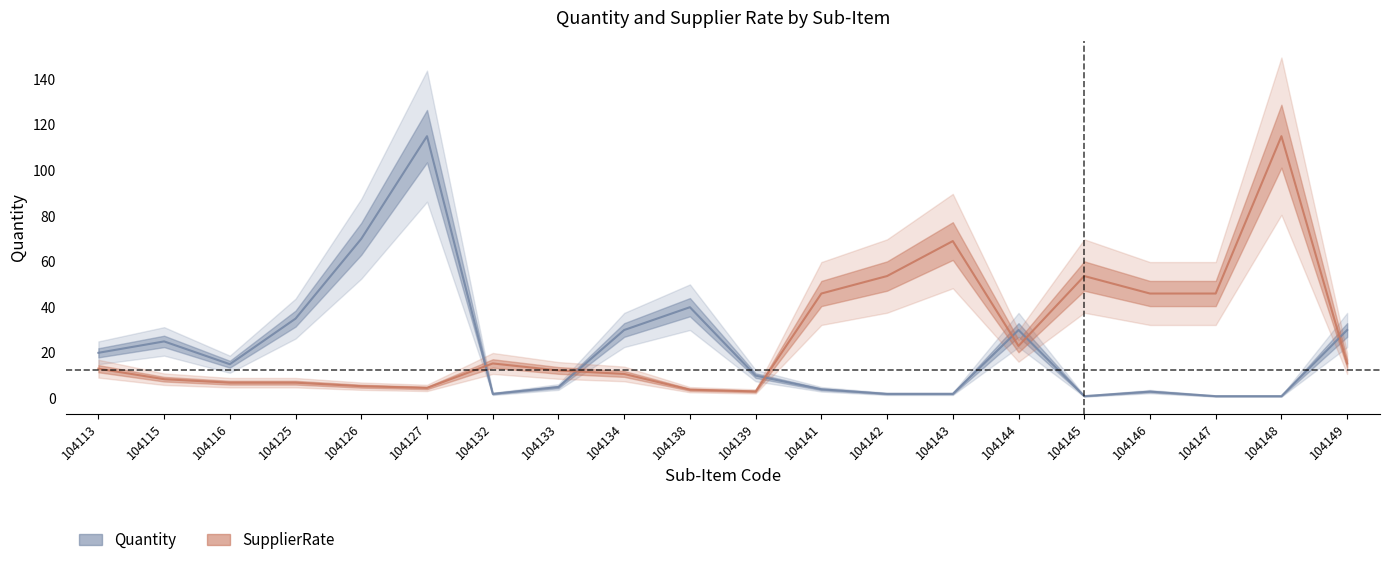

What is the approximate value of SupplierRate at 104145?

53.7